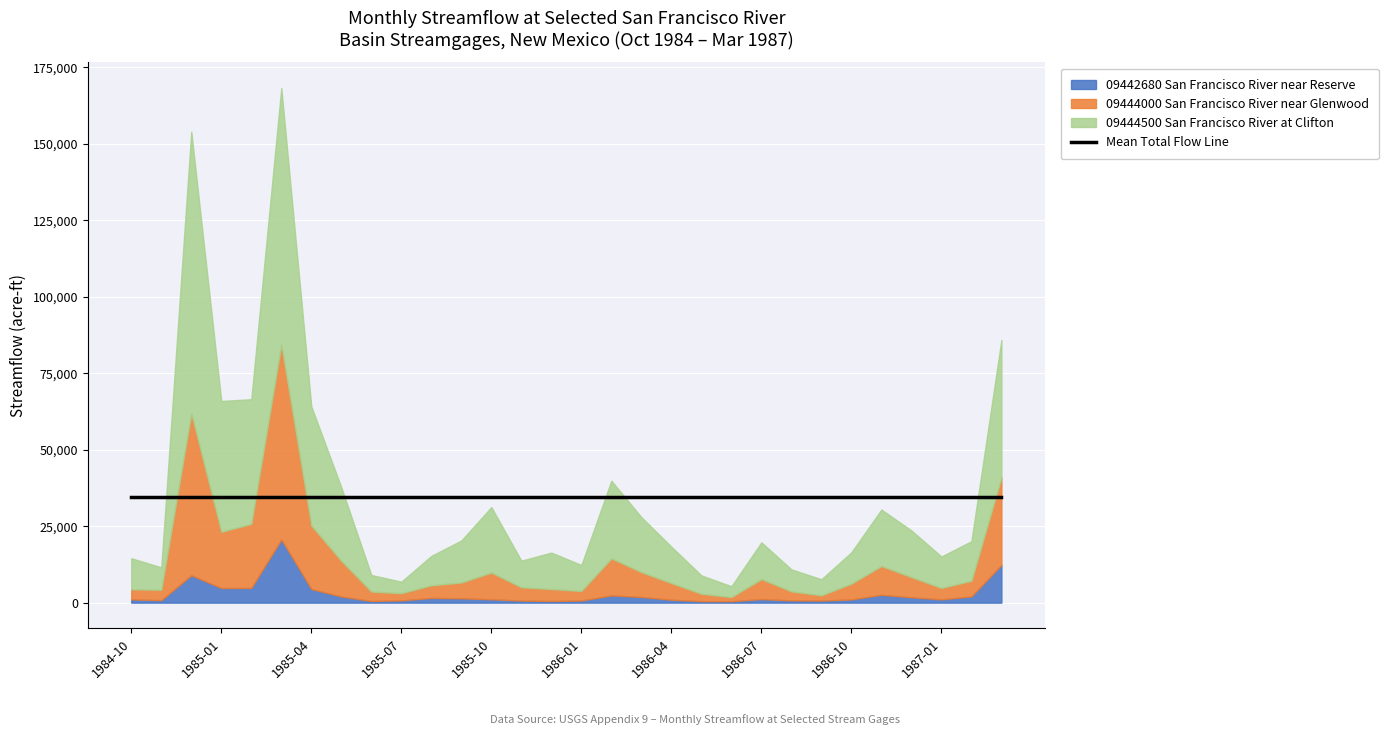

True or false: 09444000 San Francisco River near Glenwood and 09444500 San Francisco River at Clifton cross at least once.

False